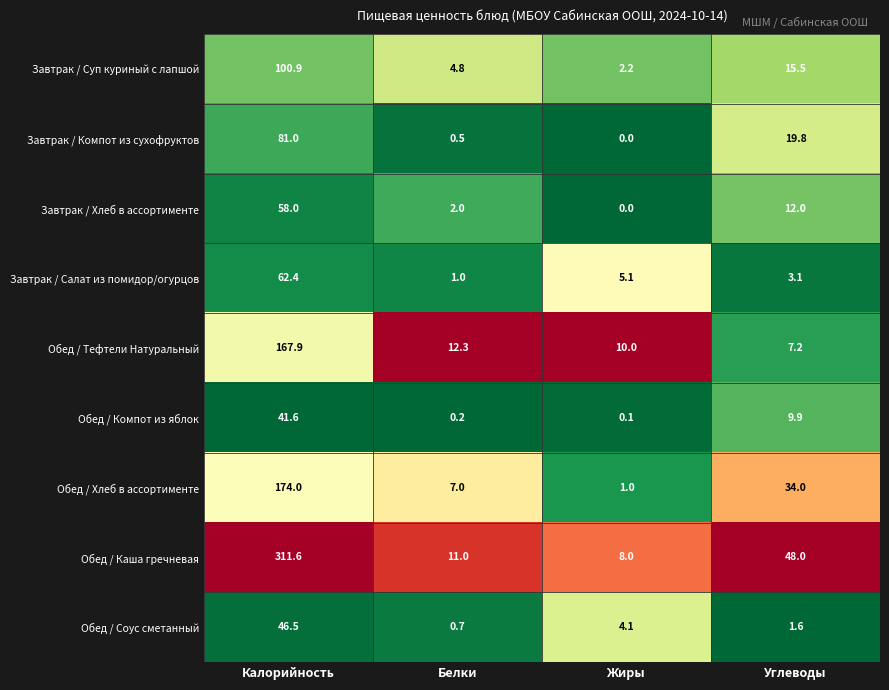

What is the sum of the Завтрак / Компот из сухофруктов values at Белки and Жиры?

0.5